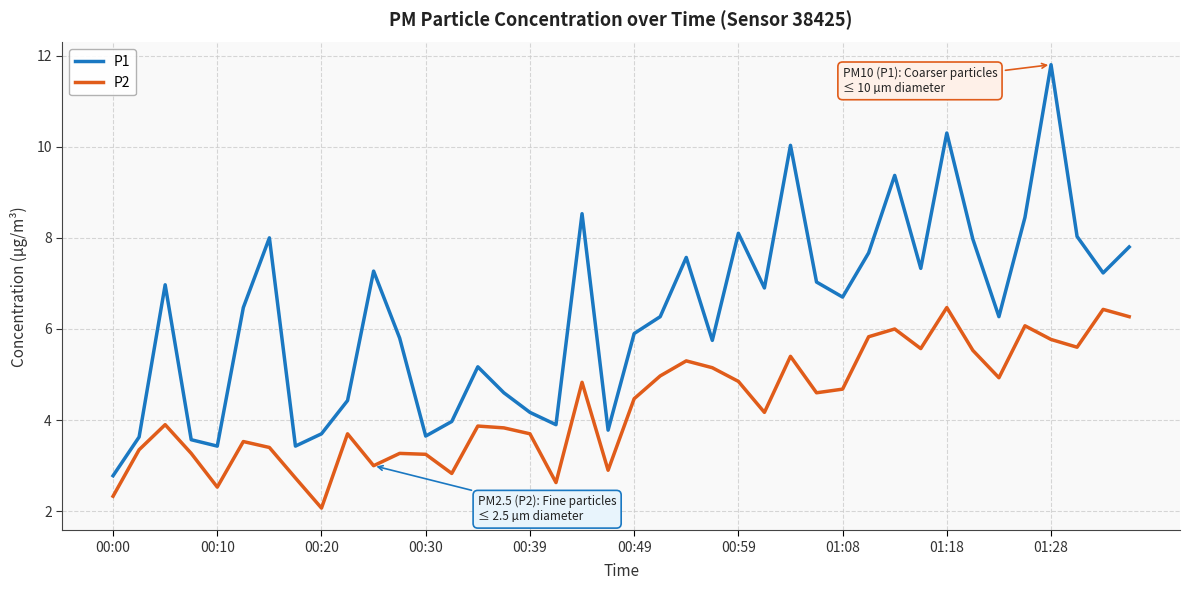

What are all the series names shown in the legend?

P1, P2